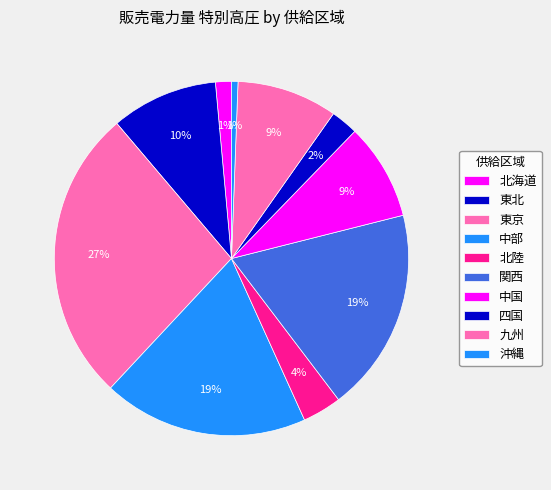

How many slices are in this pie chart?

10